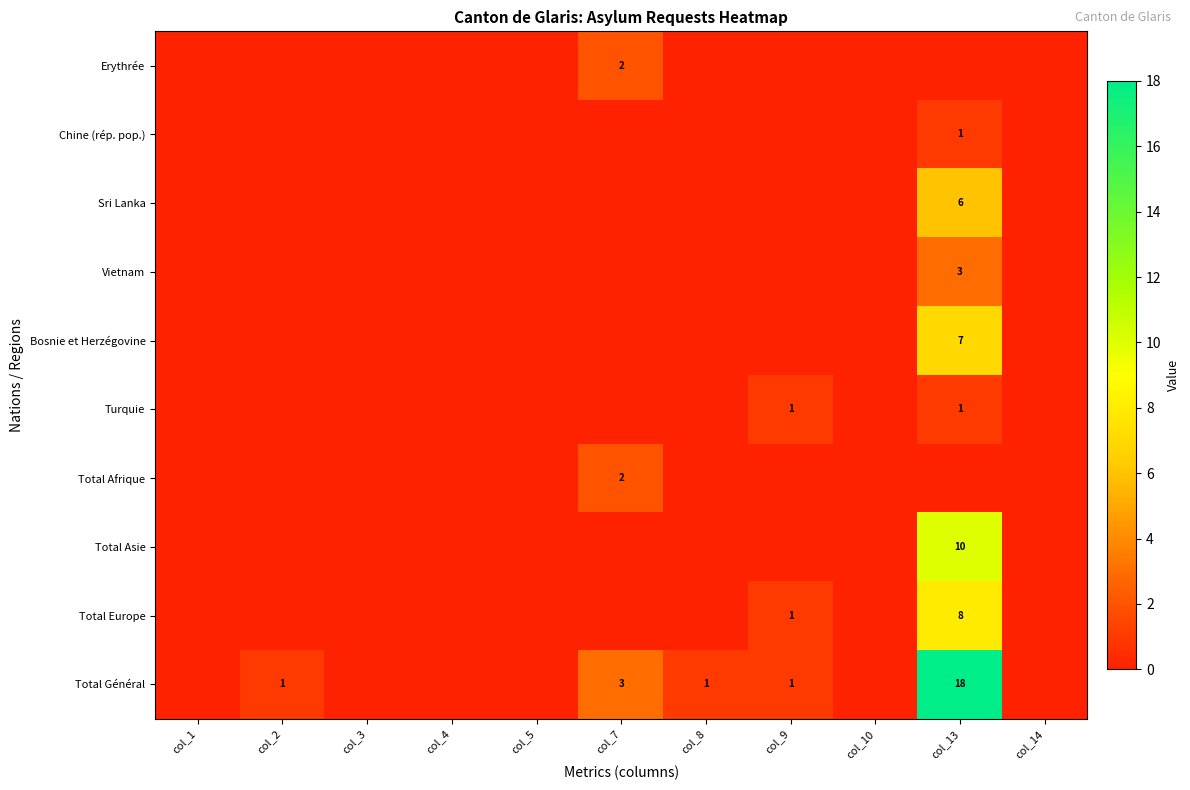

True or false: Turquie has a value of 1 at col_13.

True